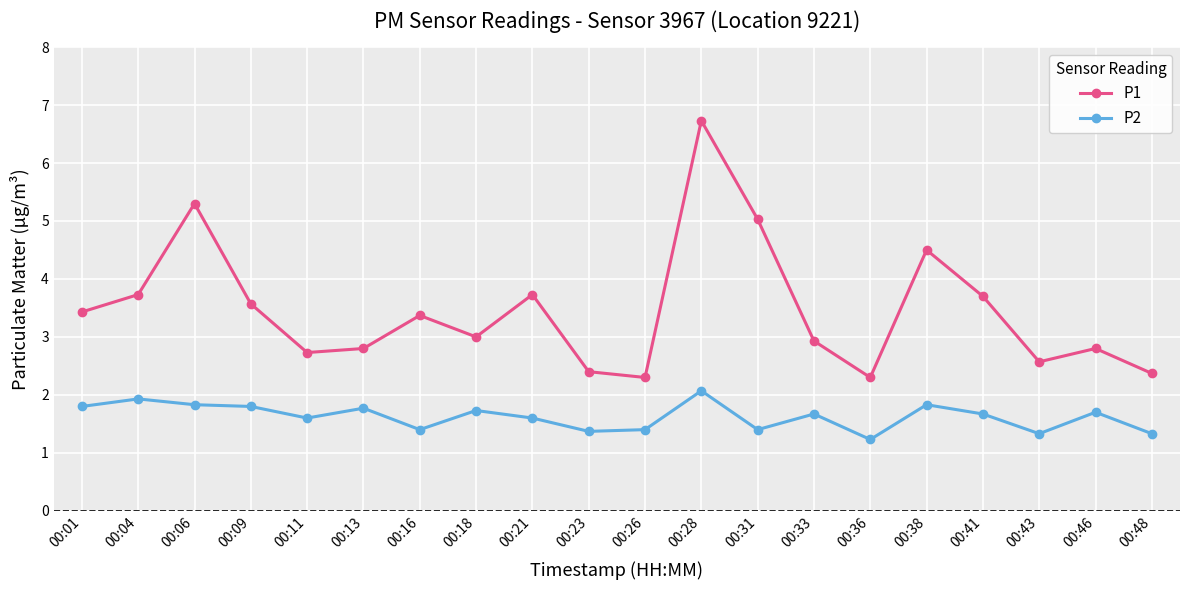

What is the difference between the maximum and second lowest values in the P2 series?

0.7